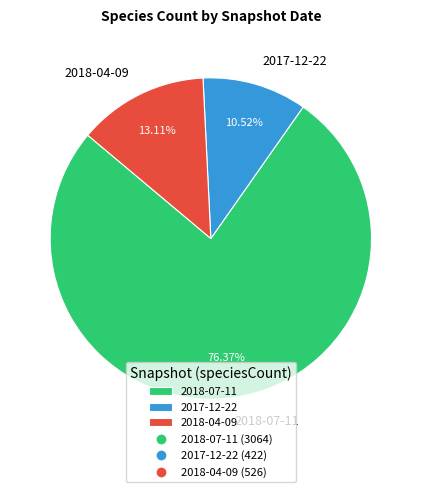

To the nearest percent, what is the difference between the 2018-07-11 and 2018-04-09 slice percentages?

63%